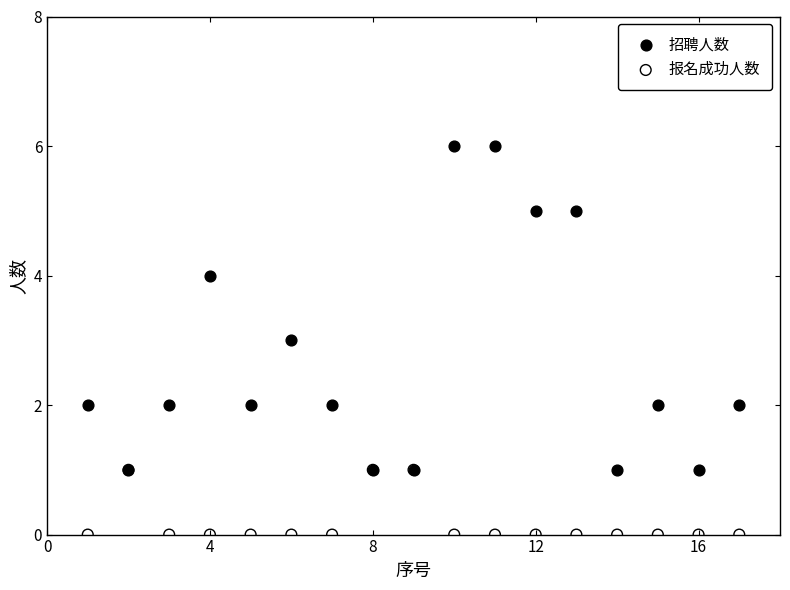

Which series reaches the minimum Y coordinate?

报名成功人数